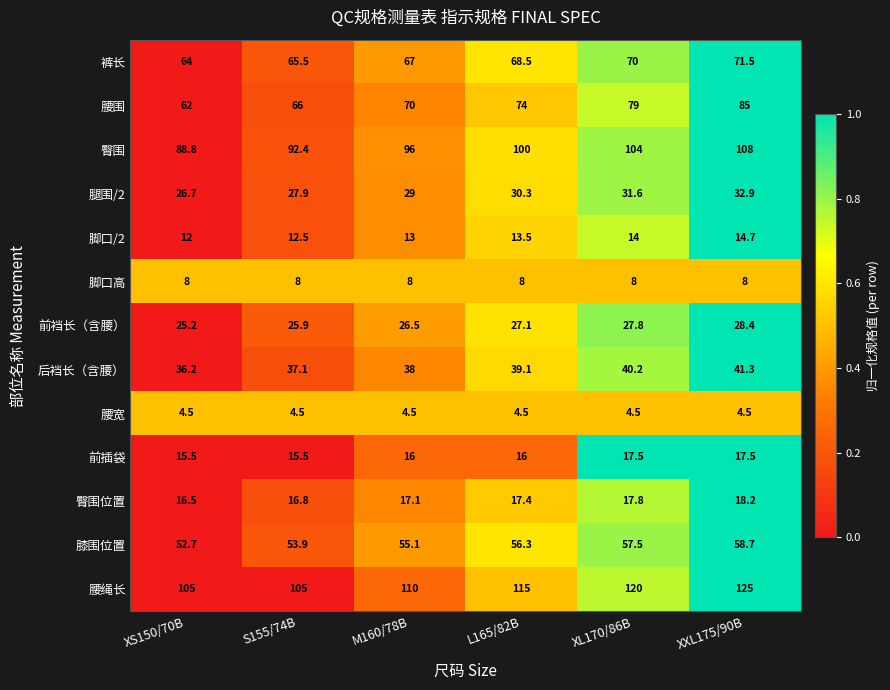

The value of 腰围 at XS150/70B is 62.0. True or false?

True